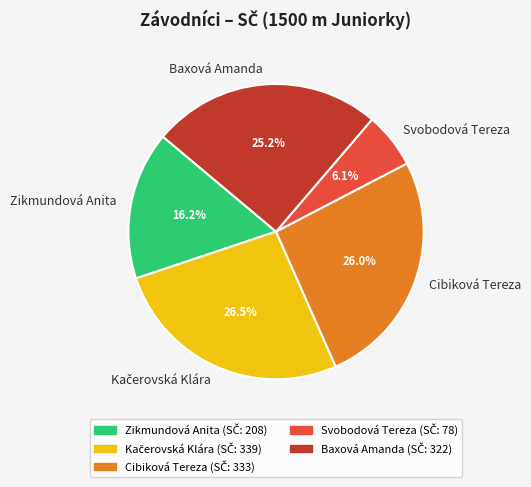

Does Cibiková Tereza represent more than half of the total?

No